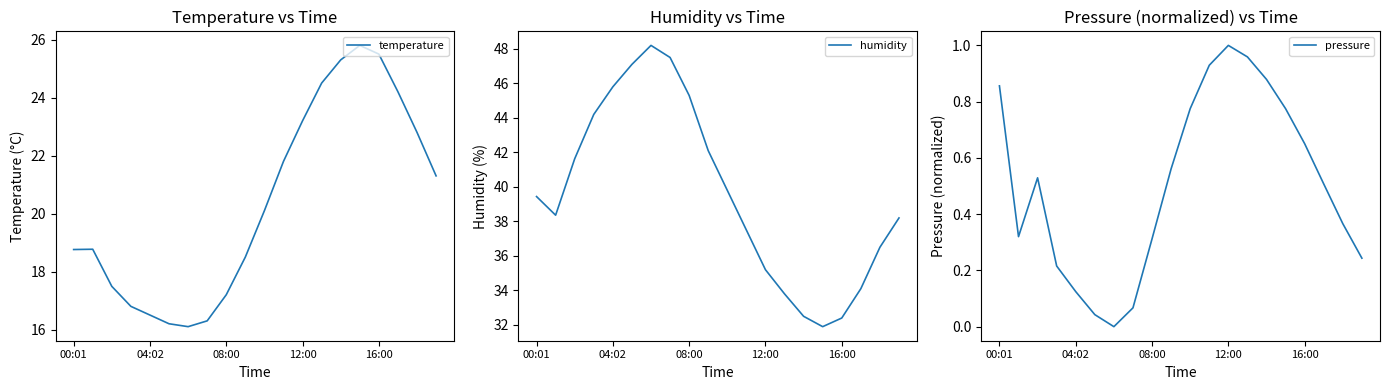

List the series in order of their peak value, lowest first.

pressure, temperature, humidity